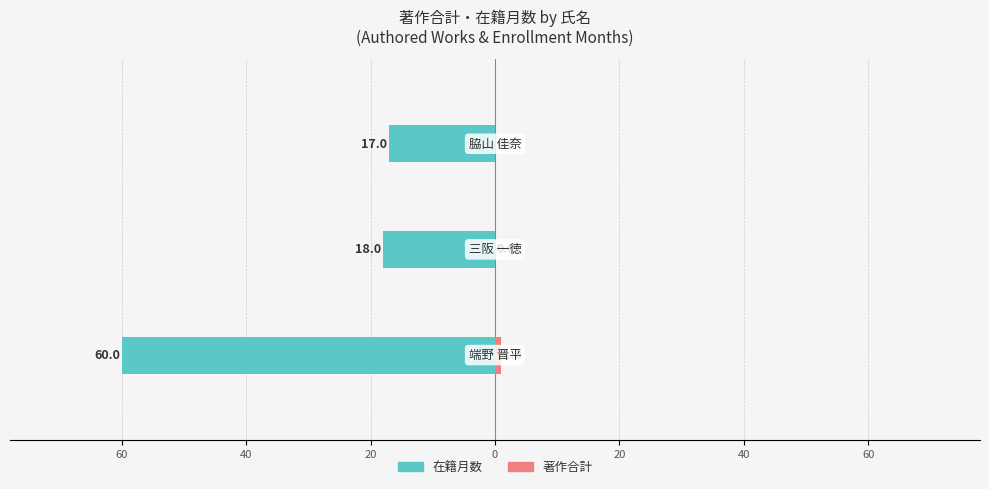

Which series has the largest range (max minus min)?

在籍月数